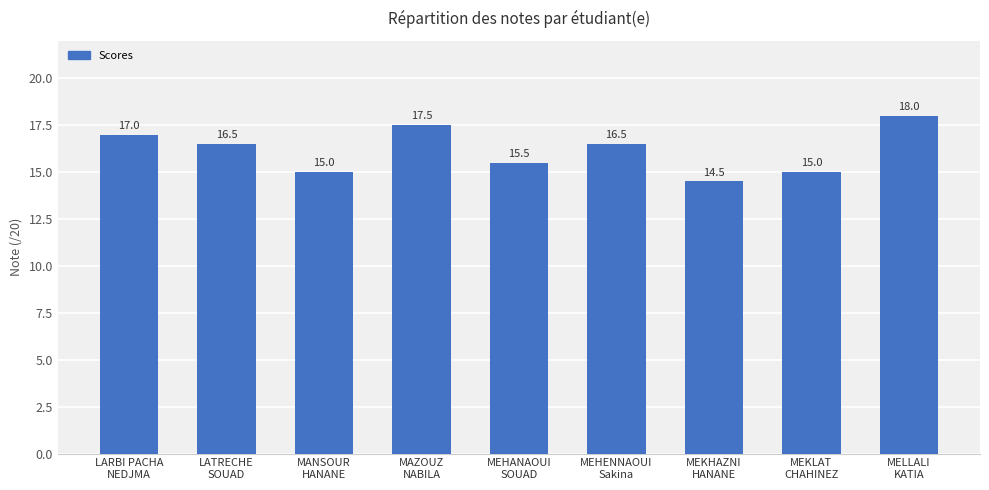

What position from the right is MEKLAT
CHAHINEZ?

2